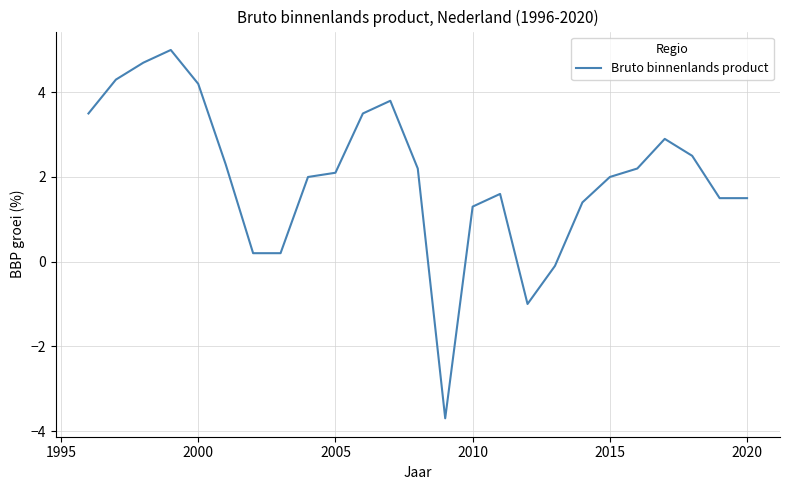

What is the difference between the maximum and minimum values?

8.7